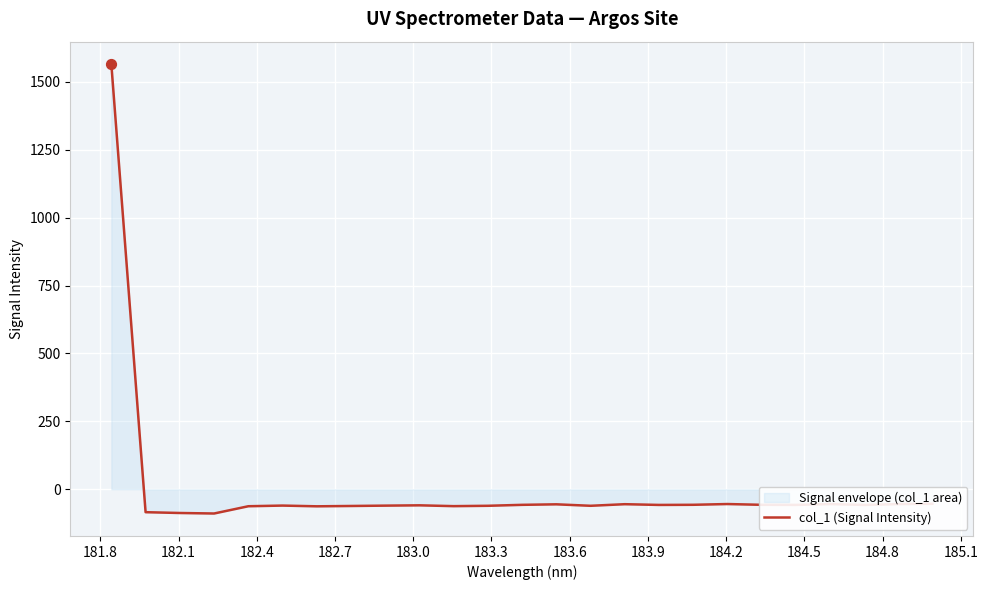

What is the difference between the maximum and minimum values?

1654.1